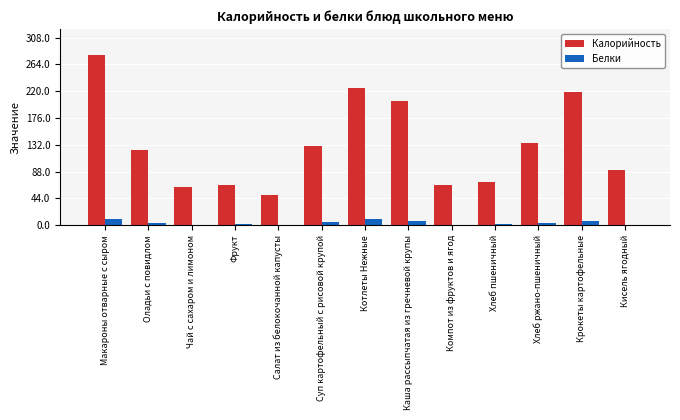

Does the chart contain stacked bars?

No